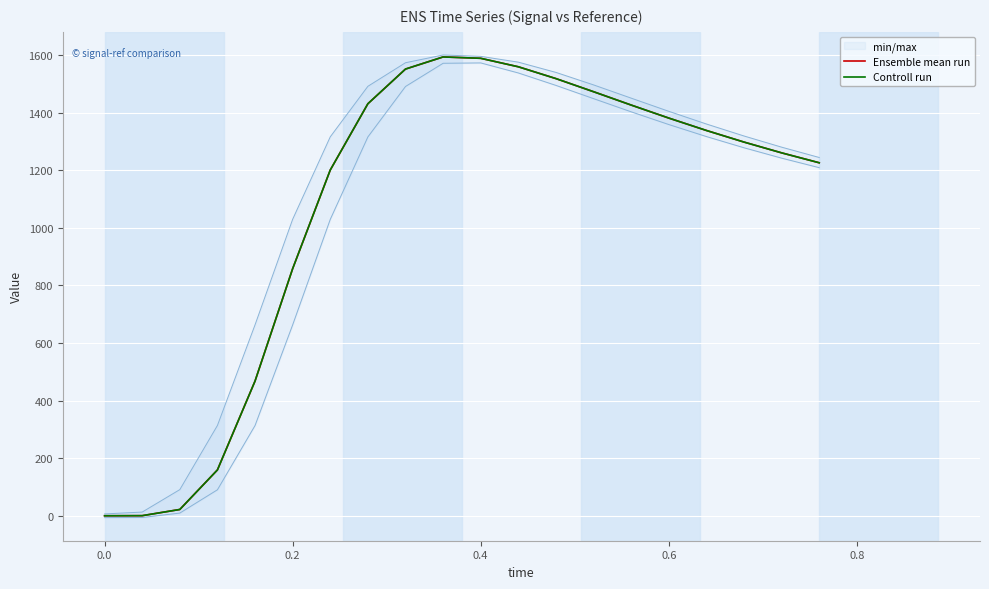

How many lines are shown in the chart?

2